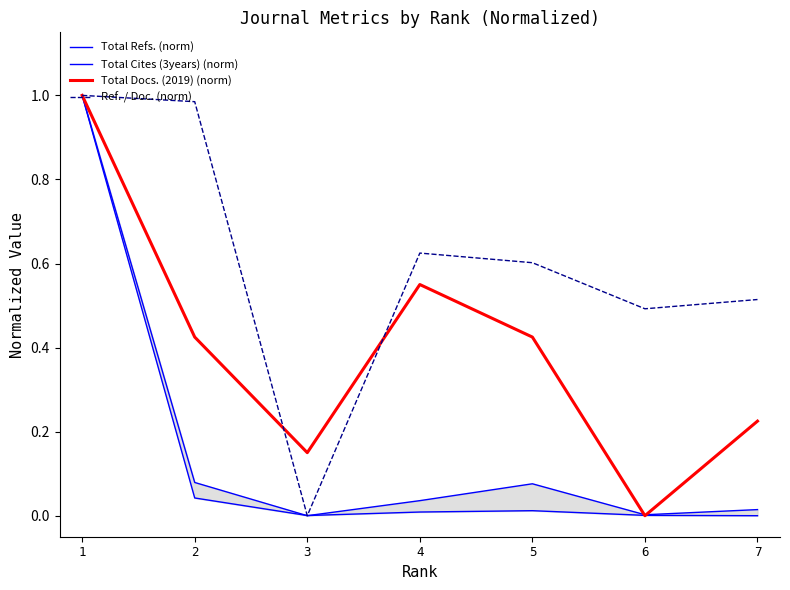

Which category has the lowest value across all series?

3